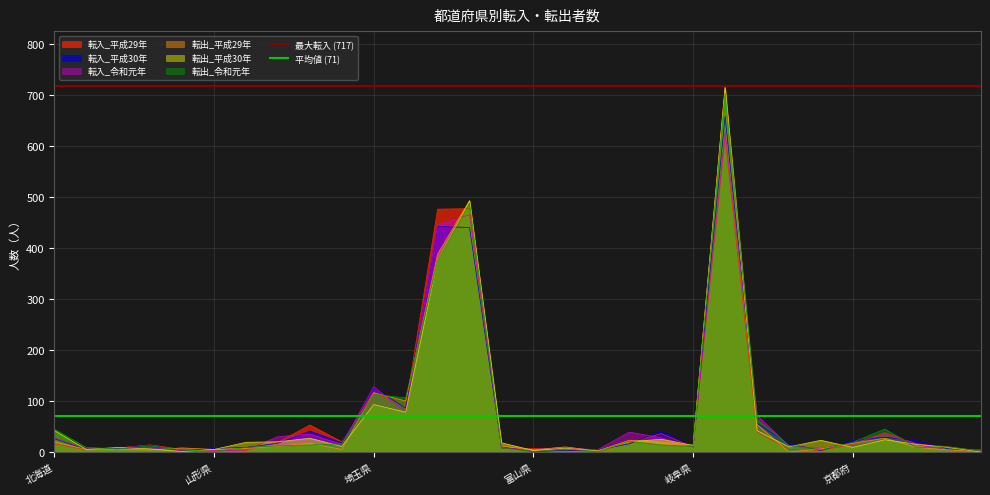

How many lines are shown in the chart?

2